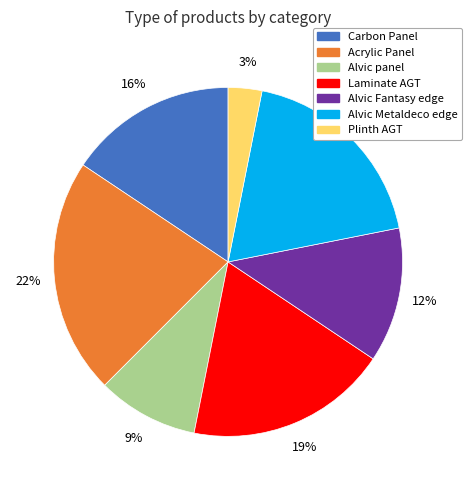

To the nearest percent, what is the difference between the largest and smallest slice percentages?

19%